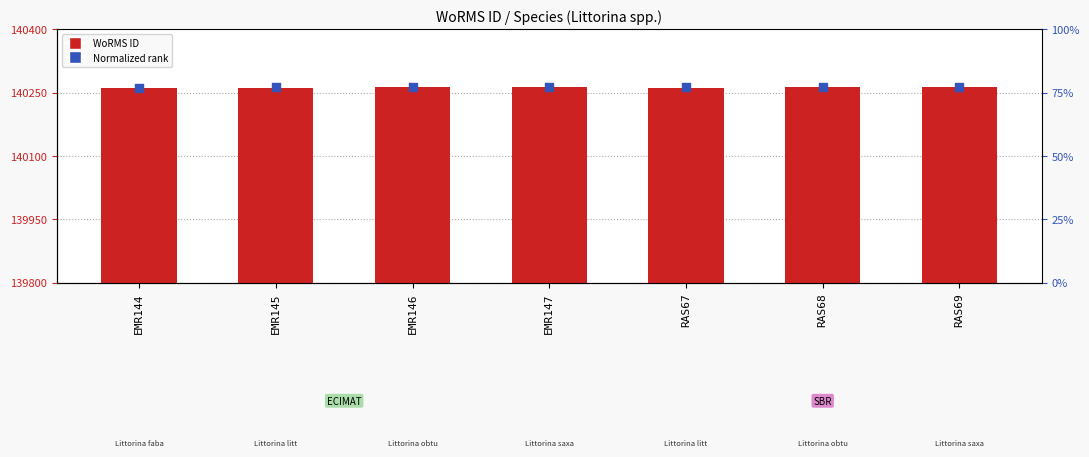

Which series contains the lowest Y value?

WoRMS ID